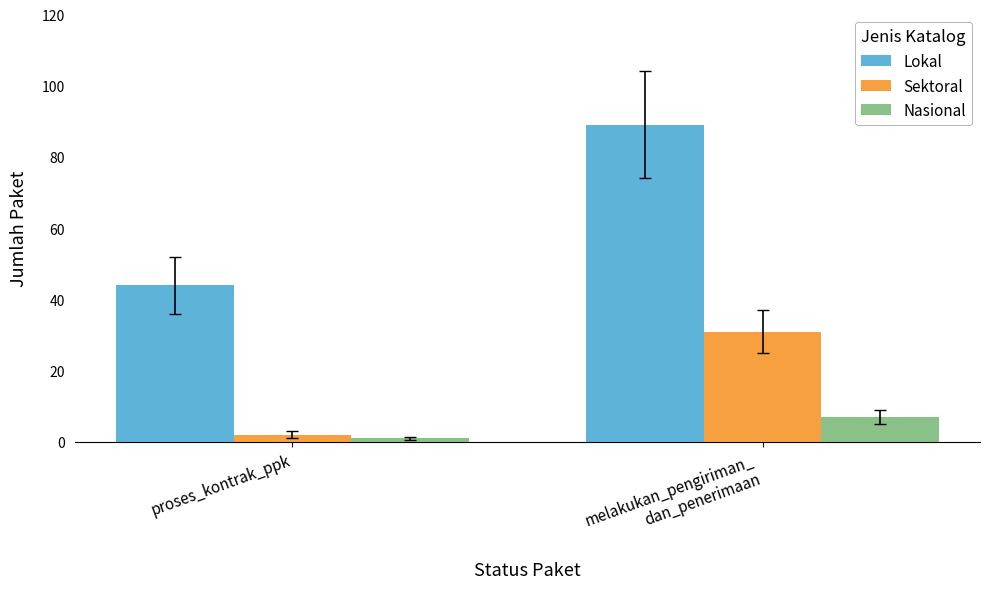

Reading right to left, transcribe all the data shown in this chart.

Lokal: 89	44
Sektoral: 31	2
Nasional: 7	1